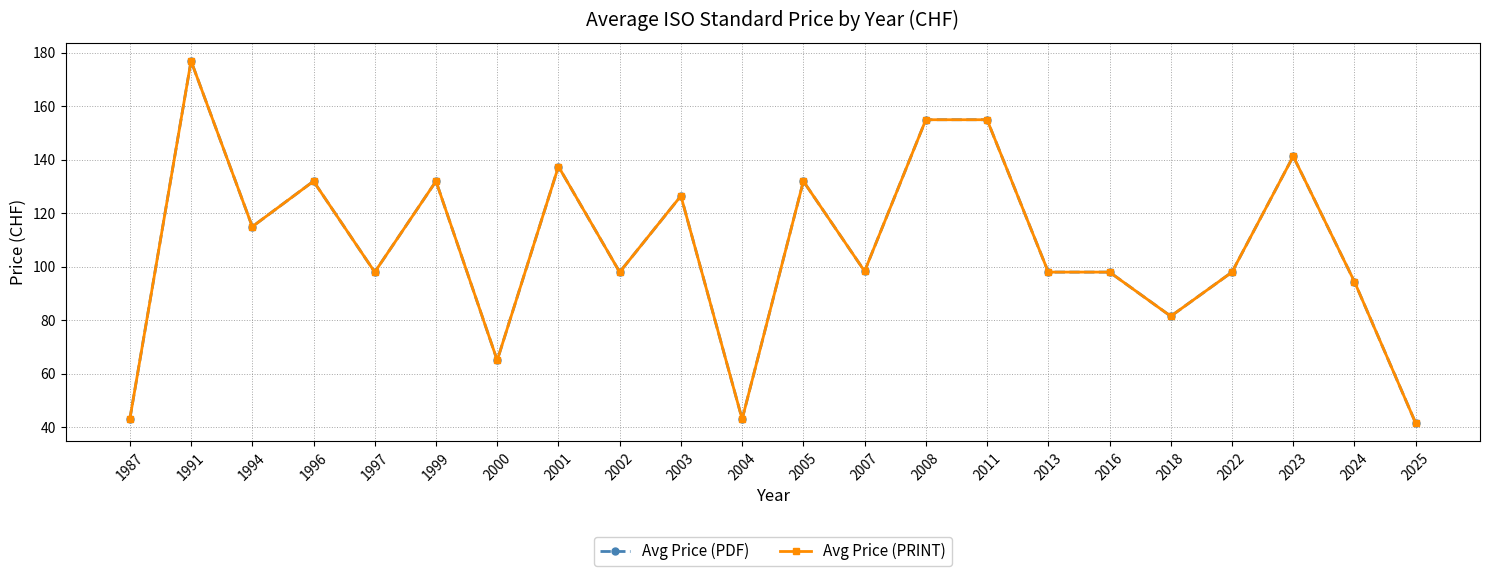

Where is Avg Price (PDF) nearest to the value 109?

1994